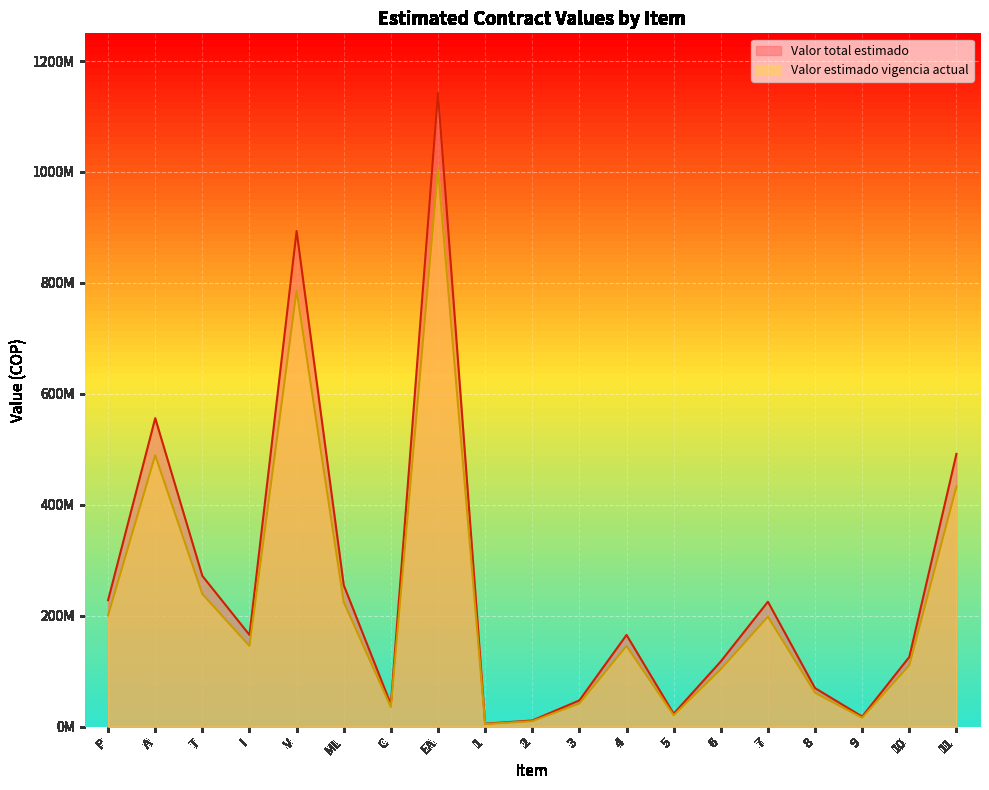

Rank the series by their maximum value, from highest to lowest.

Valor total estimado, Valor estimado vigencia actual